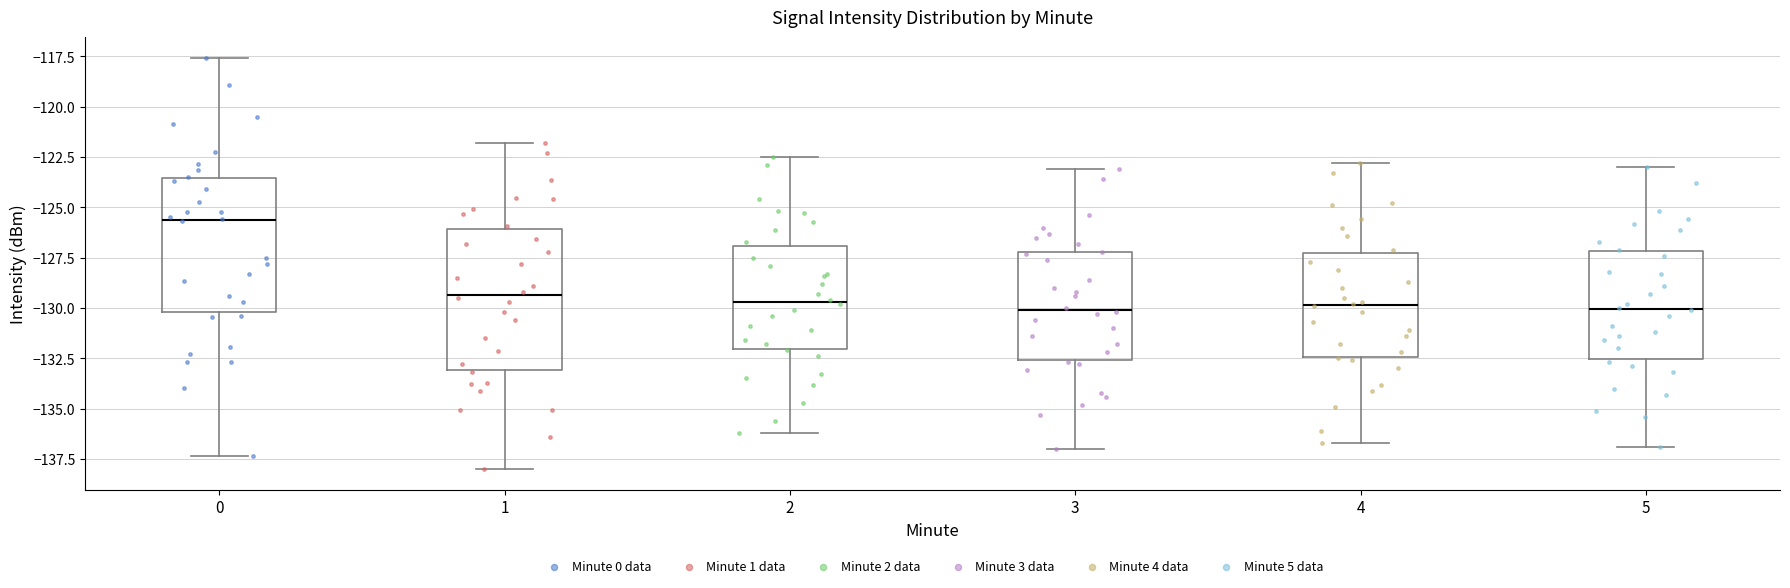

Where does the lower whisker of the box at x = 0 end on the y-axis? The values are not printed on the chart, so give them approximately, as read against the axis.

-137.5